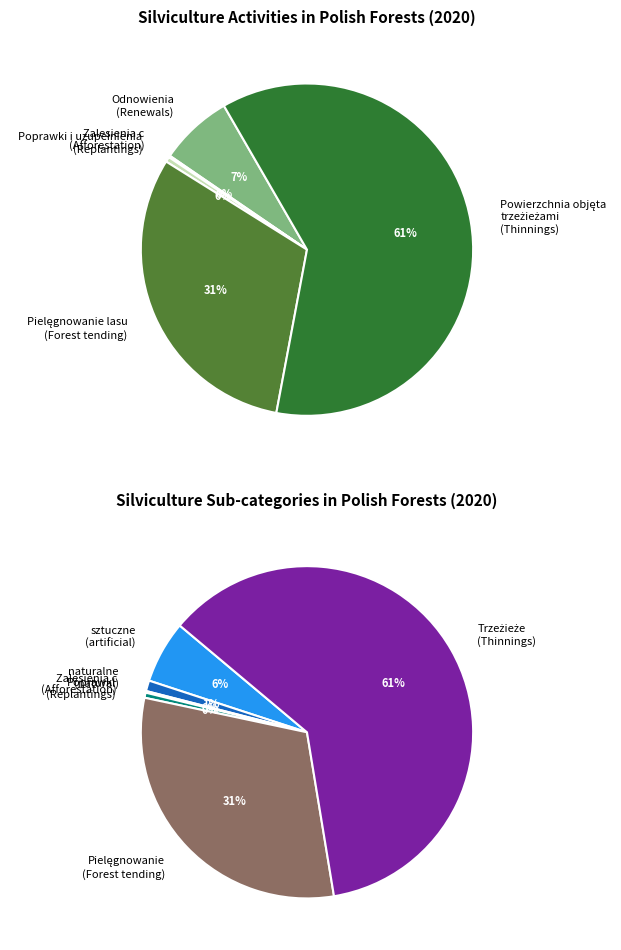

Which slice represents more than half of the pie?

Area covered by thinnings